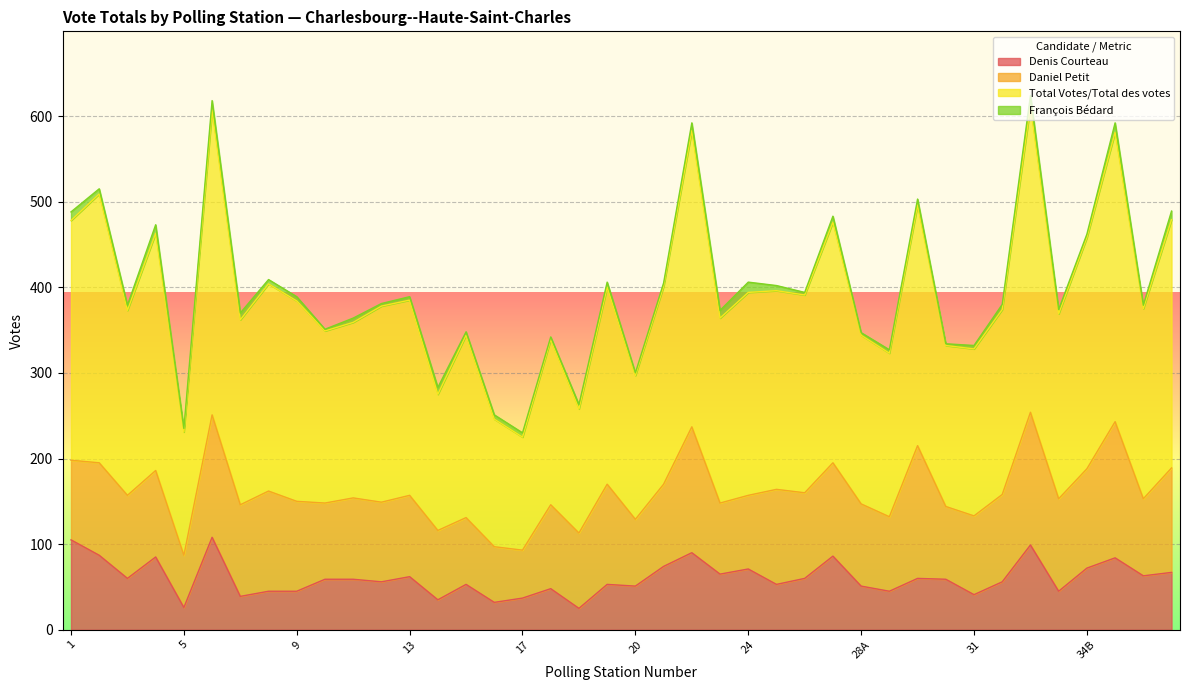

Reading right to left, list all the values displayed in this chart.

Denis Courteau: 36=67	35=63	34-1=84	34B=72	34A=45	33=99	32=56	31=41	30=59	29=60	28B=45	28A=51	27=86	26=60	25=53	24=71	23=65	22=90	21=74	20=51	19=53	18B=25	18A=48	17=37	16=32	15=53	14=35	13=62	12=56	11=59	10=59	9=45	8=45	7=39	6=108	5=26	4=85	3=60	2=87	1=105
Total Votes/Total des votes: 36=489	35=379	34-1=592	34B=462	34A=374	33=624	32=380	31=332	30=334	29=503	28B=327	28A=347	27=483	26=394	25=402	24=406	23=373	22=592	21=405	20=300	19=406	18B=263	18A=342	17=230	16=251	15=348	14=283	13=389	12=381	11=364	10=351	9=389	8=409	7=370	6=618	5=235	4=473	3=379	2=515	1=488